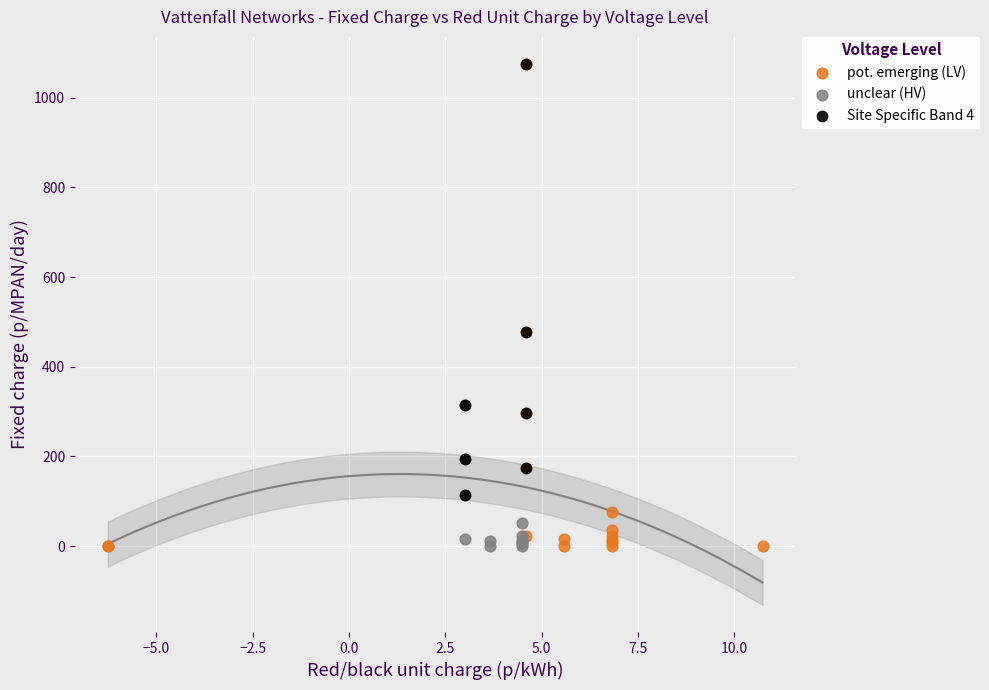

Which series has the largest Y range (max minus min)?

pot. emerging (LV)